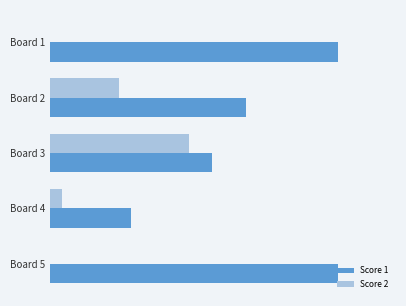

At how many categories does at least one series exceed 24?

2